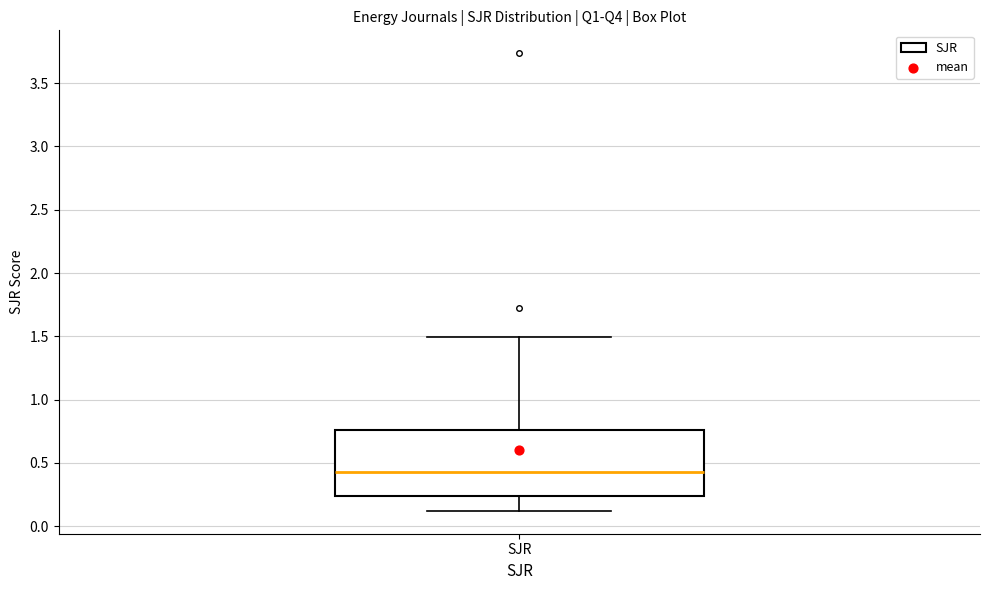

Read this box plot against the y-axis: the position of the median line, the range covered by the box, and the ends of both whiskers. The values are not printed on the chart, so give them approximately, as read against the axis.

median 0.45, box 0.25 to 0.75, whiskers 0.10 to 1.50